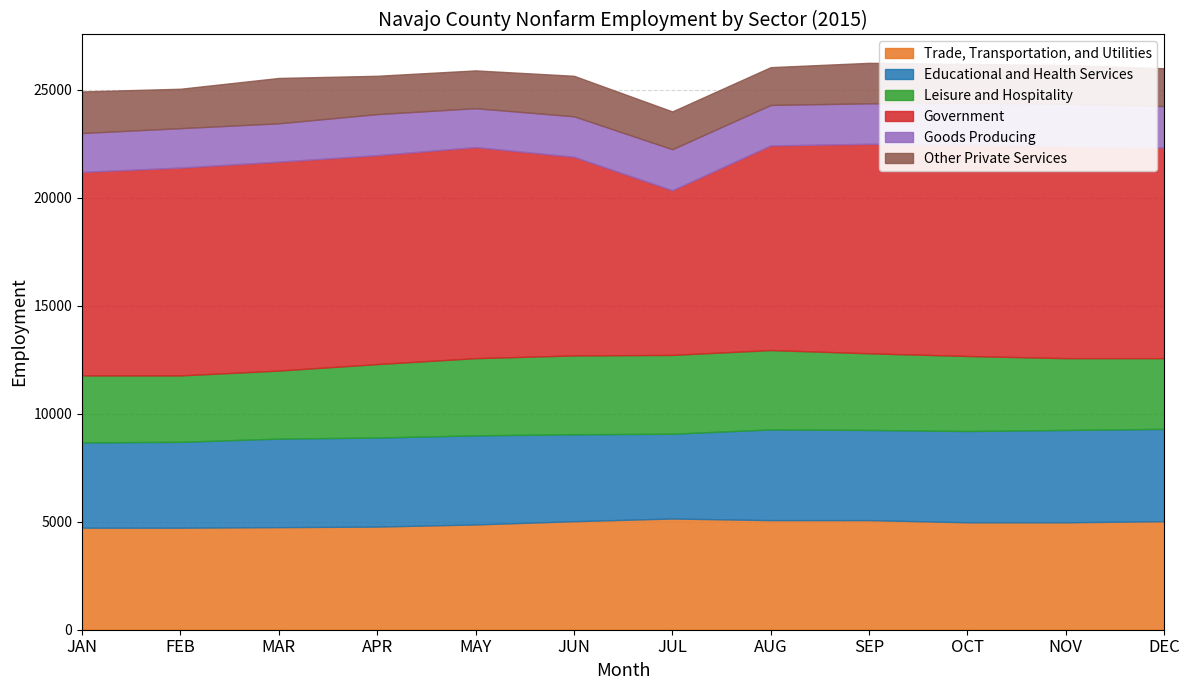

At which label does Trade, Transportation, and Utilities reach its peak?

JUL